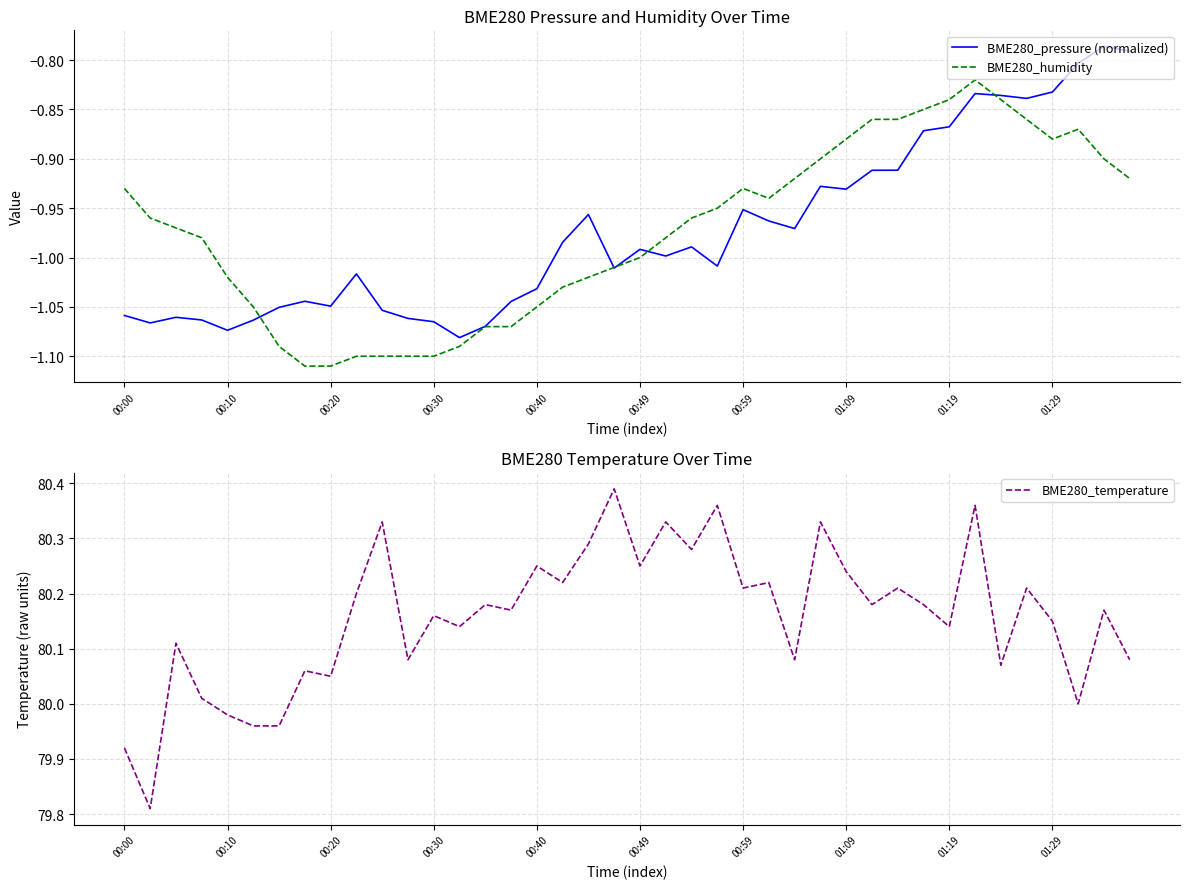

The BME280_temperature series shows 126.7 at 00:59. True or false?

False